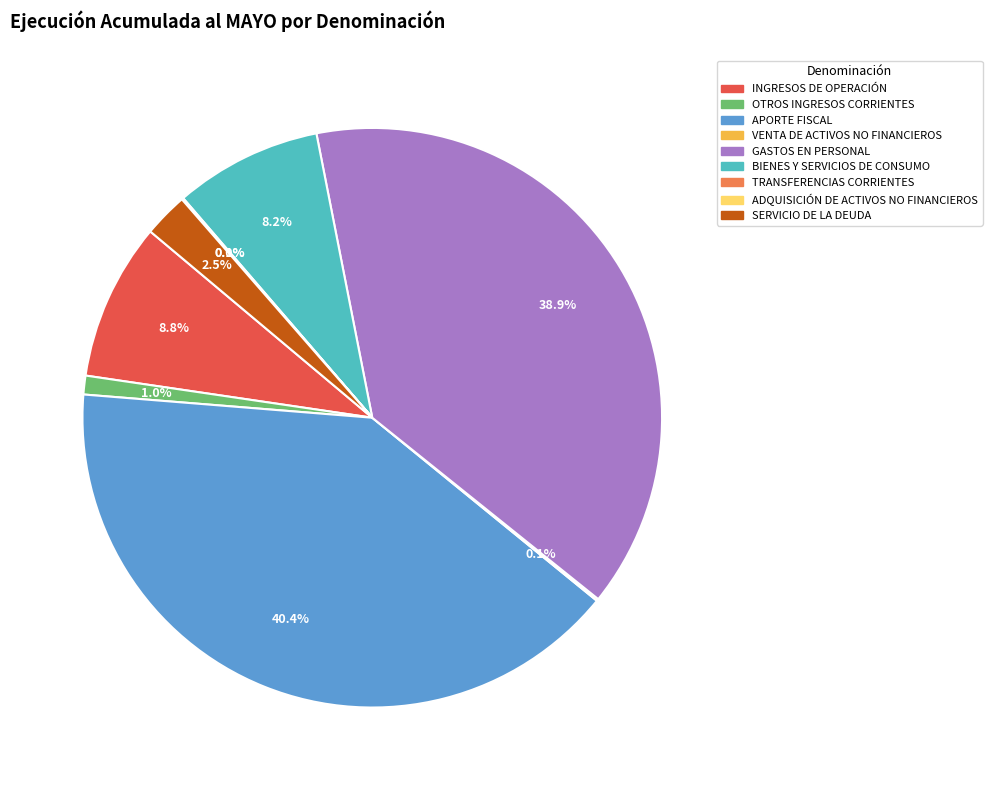

Is there a majority slice in this chart?

No